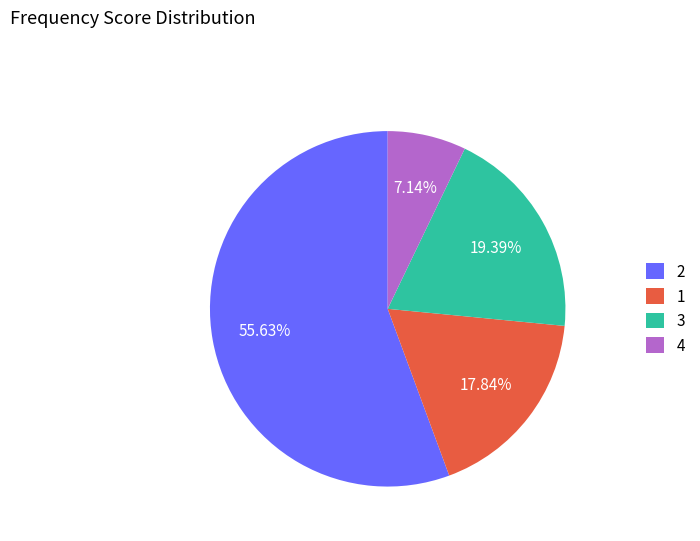

Which slice is the smallest?

4